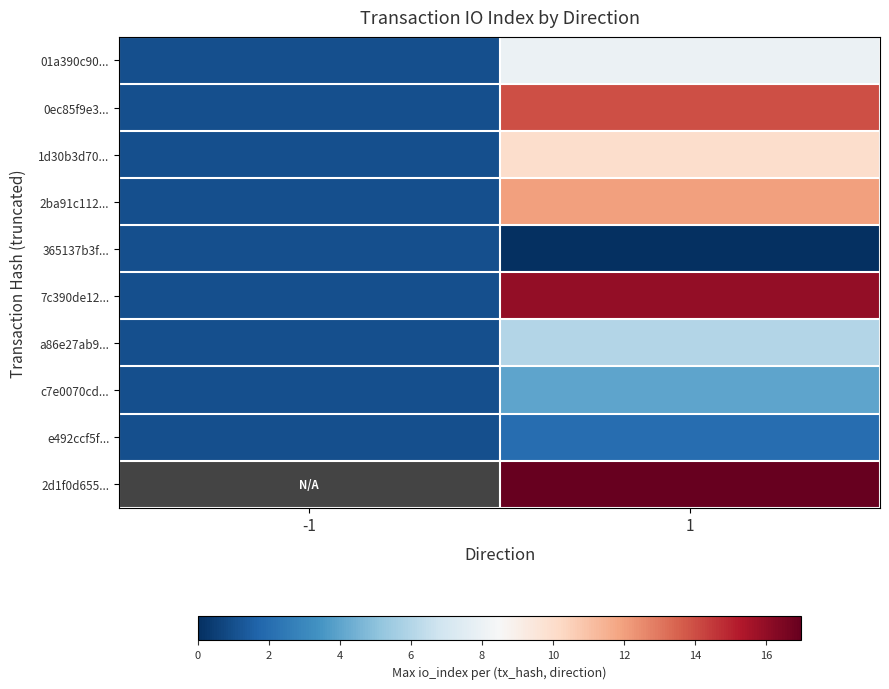

Is it true that 7c390de12... equals 1.7 at -1?

False